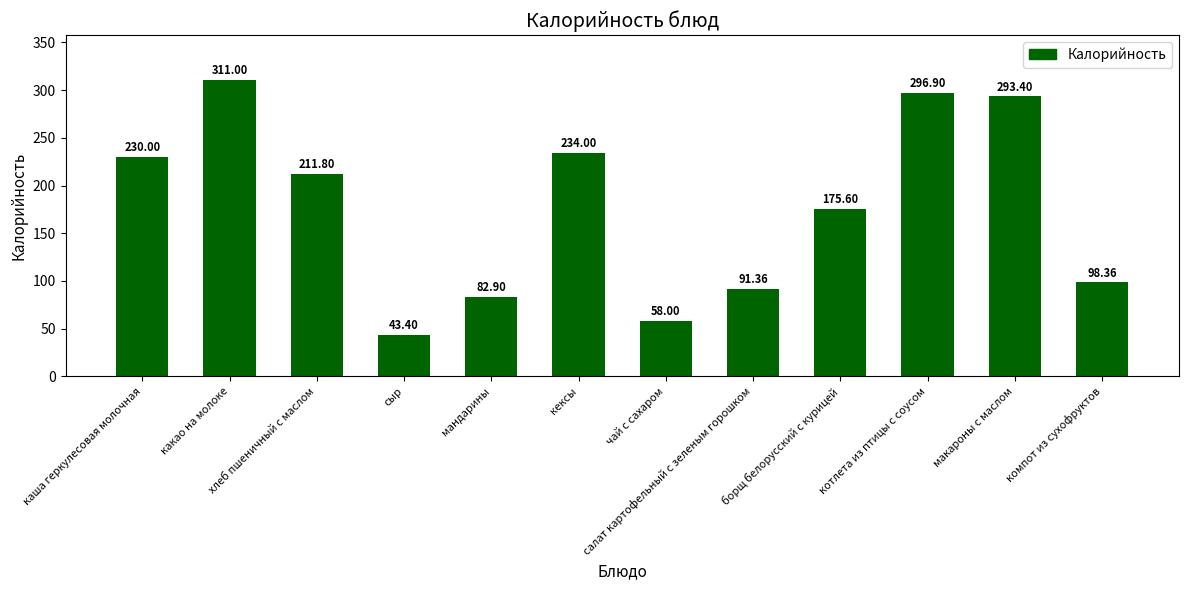

Reading right to left, transcribe all the data shown in this chart.

компот из сухофруктов=98.4	макароны с маслом=293.4	котлета из птицы с соусом=296.9	борщ белорусский с курицей=175.6	салат картофельный с зеленым горошком=91.4	чай с сахаром=58.0	кексы=234.0	мандарины=82.9	сыр=43.4	хлеб пшеничный с маслом=211.8	какао на молоке=311.0	каша геркулесовая молочная=230.0